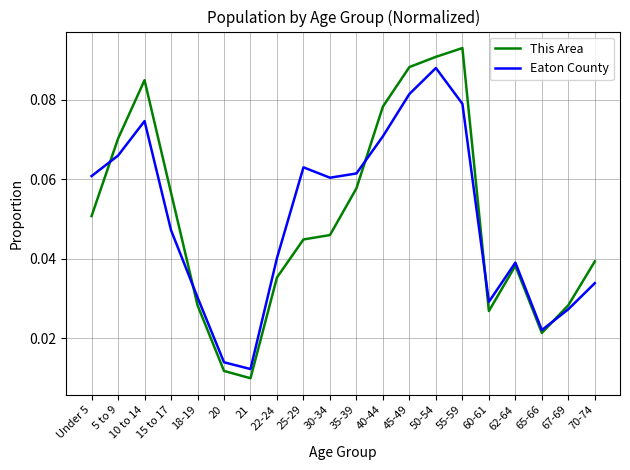

What position from the left is 70-74?

20